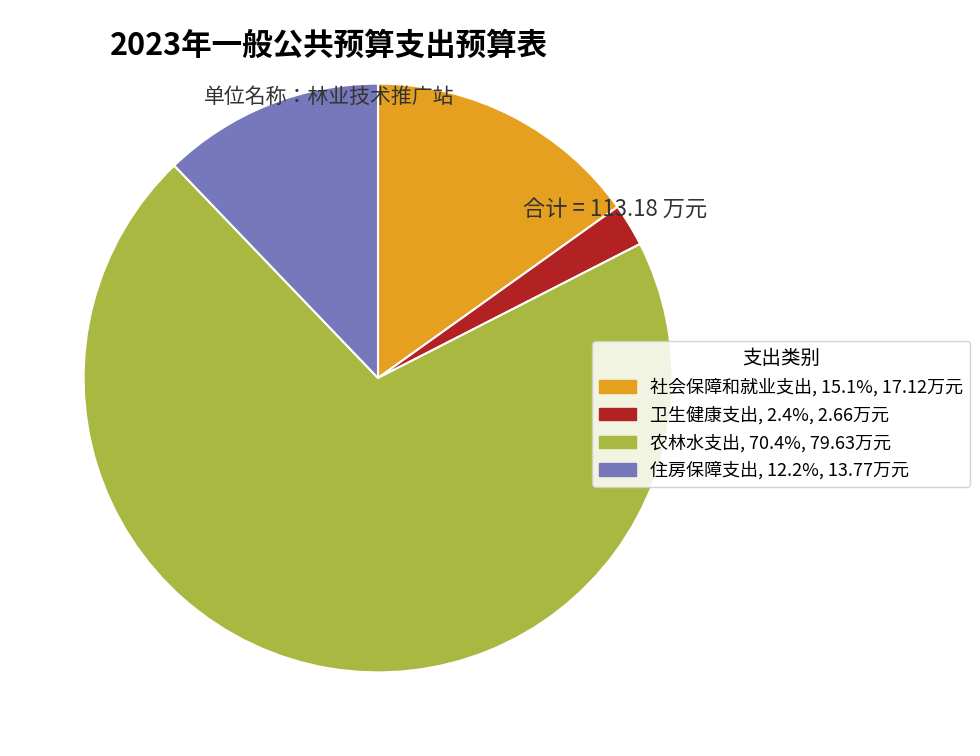

Count the number of slices in the pie.

4